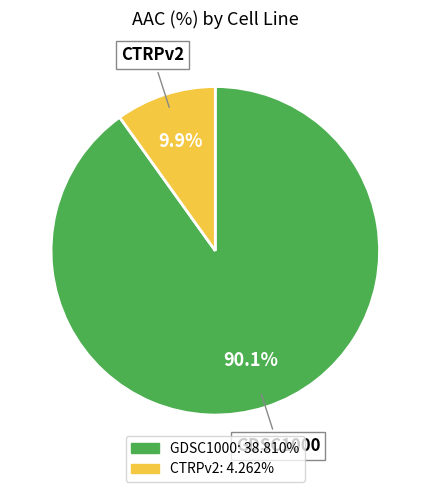

True or false: GDSC1000 accounts for 97% of the total.

False